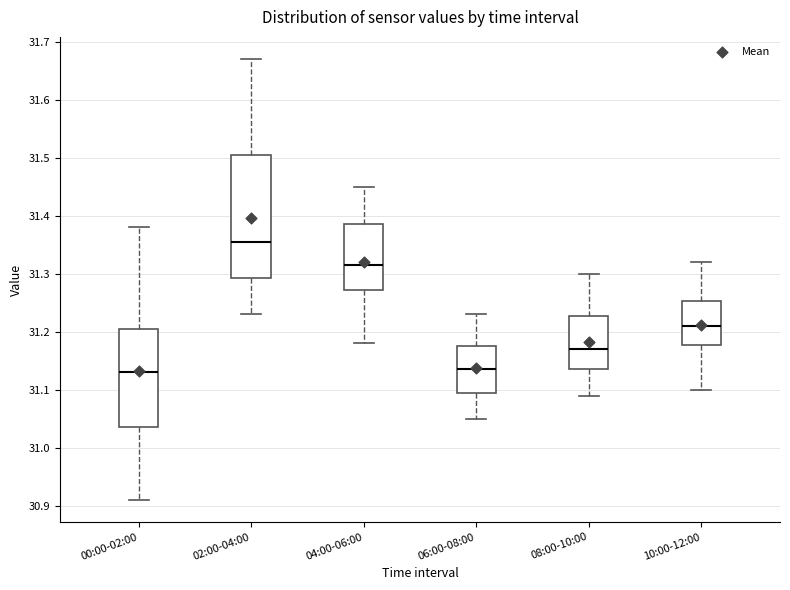

Reading left to right, read every box against the y-axis: the position of its median line, the range the box covers, and the ends of its whiskers. The values are not printed on the chart, so give them approximately, as read against the axis.

00:00-02:00: median 31.13, box 31.04 to 31.21, whiskers 30.91 to 31.38
02:00-04:00: median 31.36, box 31.29 to 31.51, whiskers 31.23 to 31.67
04:00-06:00: median 31.32, box 31.27 to 31.39, whiskers 31.18 to 31.45
06:00-08:00: median 31.14, box 31.10 to 31.18, whiskers 31.05 to 31.23
08:00-10:00: median 31.17, box 31.14 to 31.23, whiskers 31.09 to 31.30
10:00-12:00: median 31.21, box 31.18 to 31.25, whiskers 31.10 to 31.32